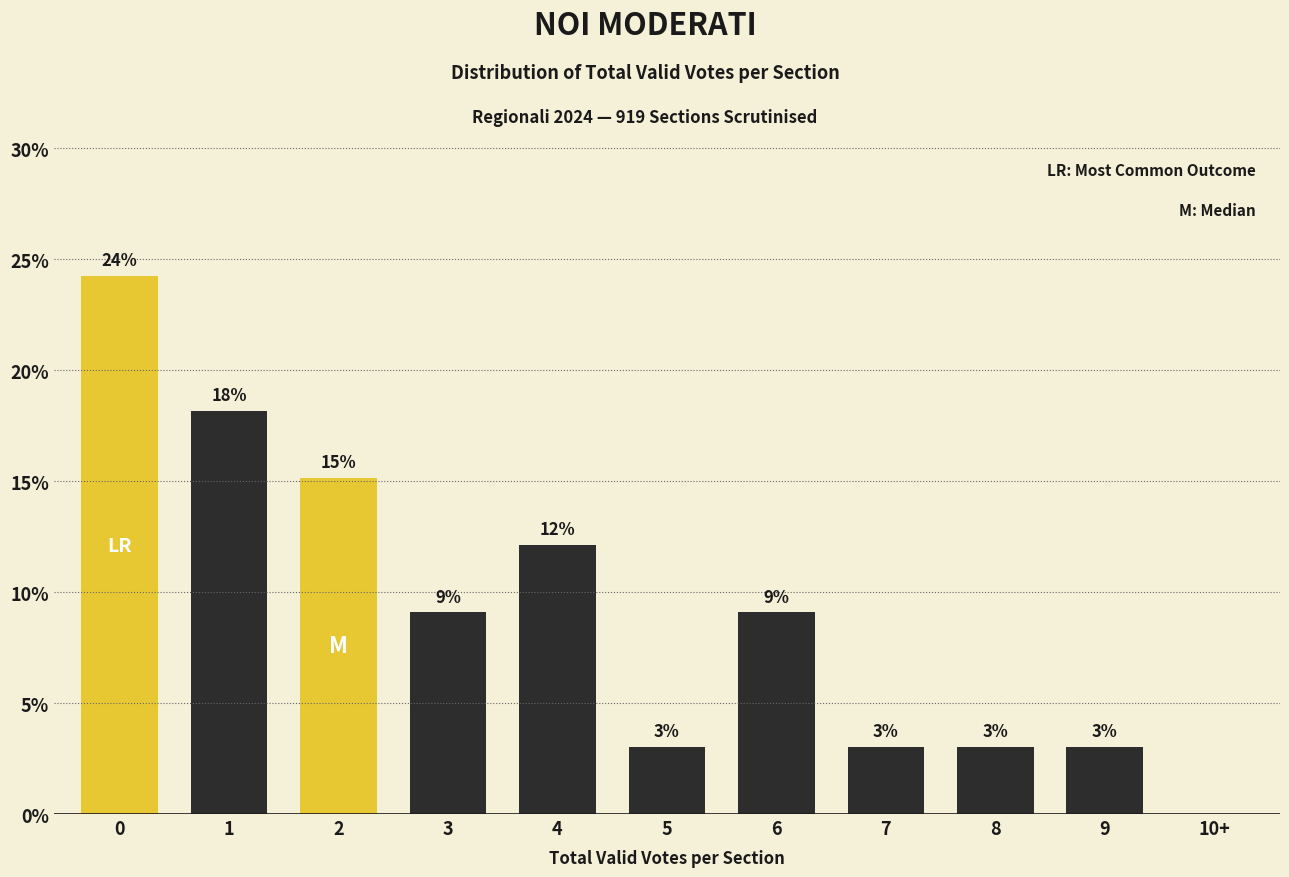

Are the bars horizontal?

No